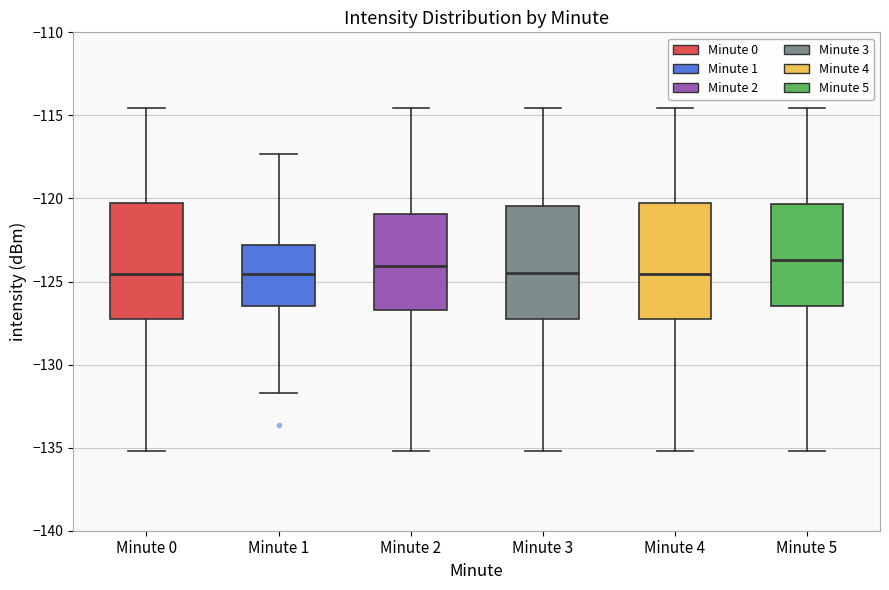

Reading left to right, read every box against the y-axis: the position of its median line, the range the box covers, and the ends of its whiskers. The values are not printed on the chart, so give them approximately, as read against the axis.

Minute 0: median -124.5, box -127.0 to -120.5, whiskers -135.0 to -114.5
Minute 1: median -124.5, box -126.5 to -123.0, whiskers -131.5 to -117.5
Minute 2: median -124.0, box -126.5 to -121.0, whiskers -135.0 to -114.5
Minute 3: median -124.5, box -127.5 to -120.5, whiskers -135.0 to -114.5
Minute 4: median -124.5, box -127.0 to -120.5, whiskers -135.0 to -114.5
Minute 5: median -123.5, box -126.5 to -120.5, whiskers -135.0 to -114.5